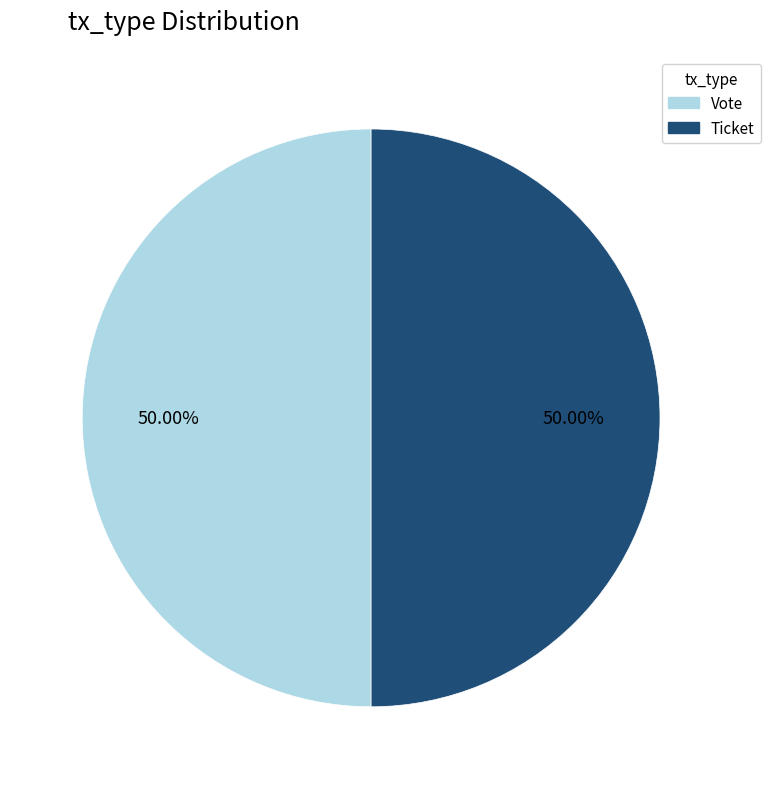

To the nearest percent, what is the difference between the largest and smallest slice percentages?

0%